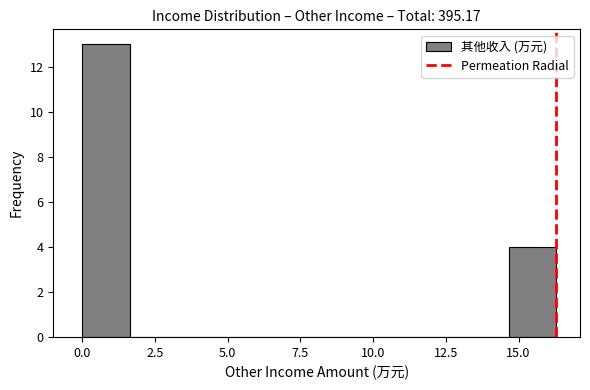

Around what value on the x-axis is the tallest bar? Give the approximate position of its centre, as read against the axis.

1.0